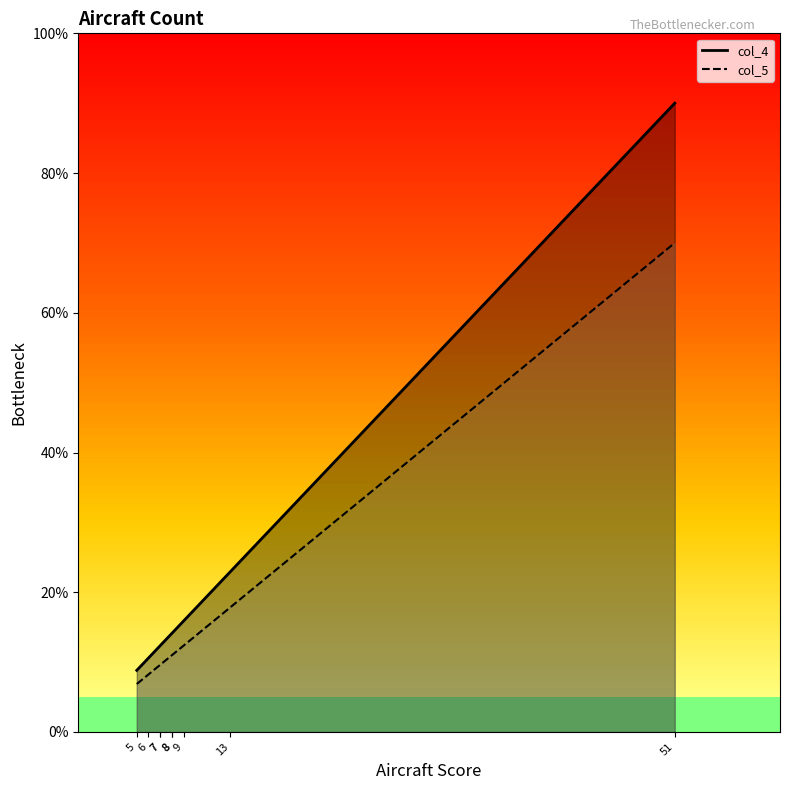

Reading left to right, extract all data points from this chart.

col_4_line: 8.8	10.6	12.4	12.4	14.1	14.1	15.9	22.9	90.0
col_5_line: 6.9	8.2	9.6	9.6	11.0	11.0	12.4	17.8	70.0